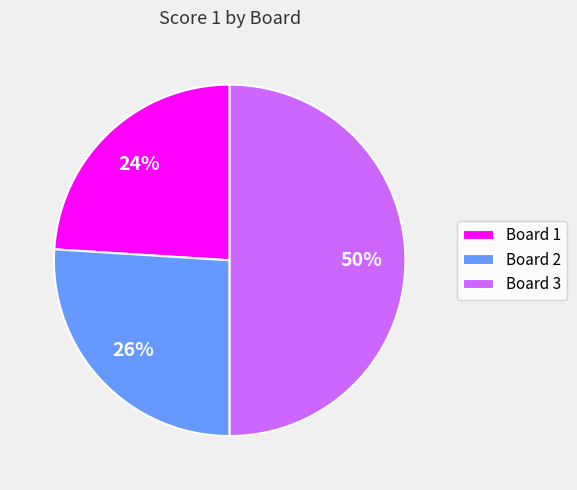

Is the sum of Board 1 and Board 3 greater than half?

Yes